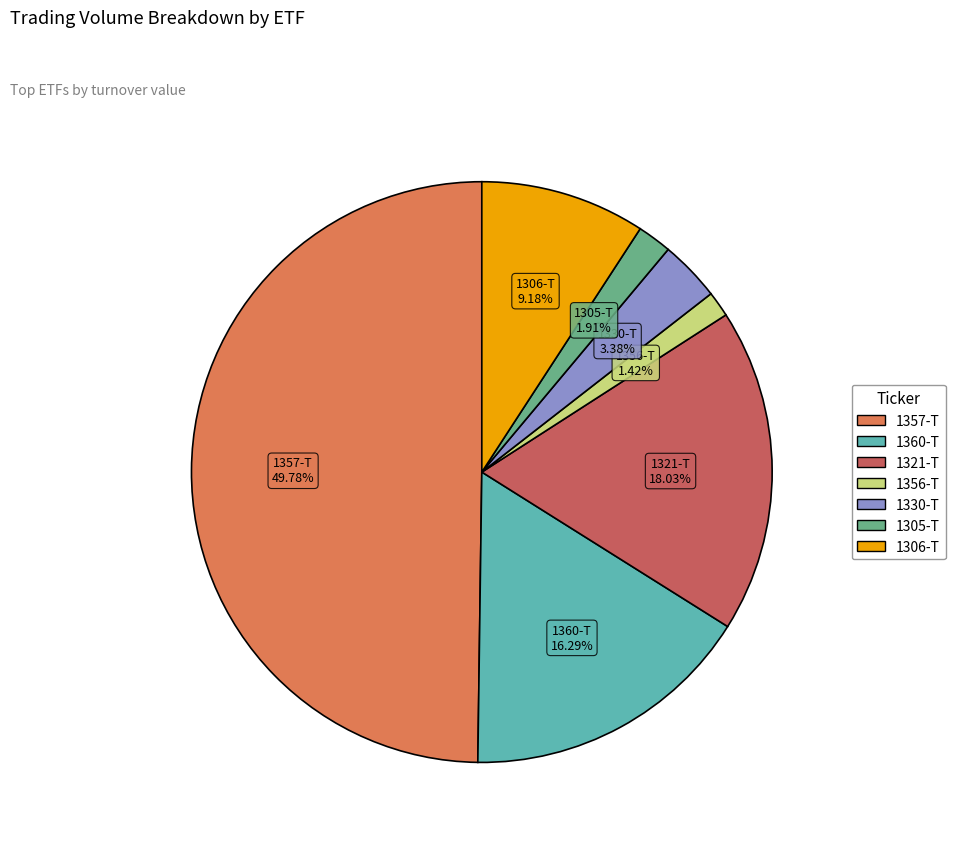

What is the largest slice in the pie chart?

1357-T